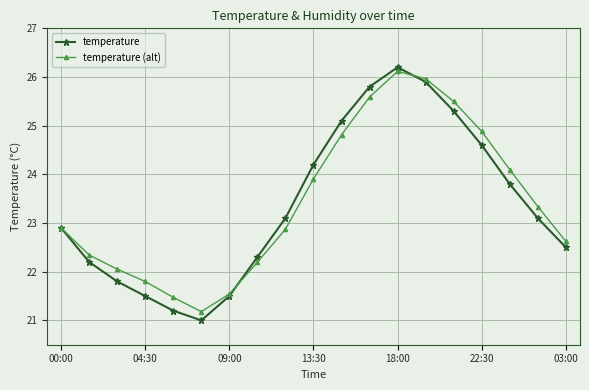

Which series has the widest spread of values?

temperature